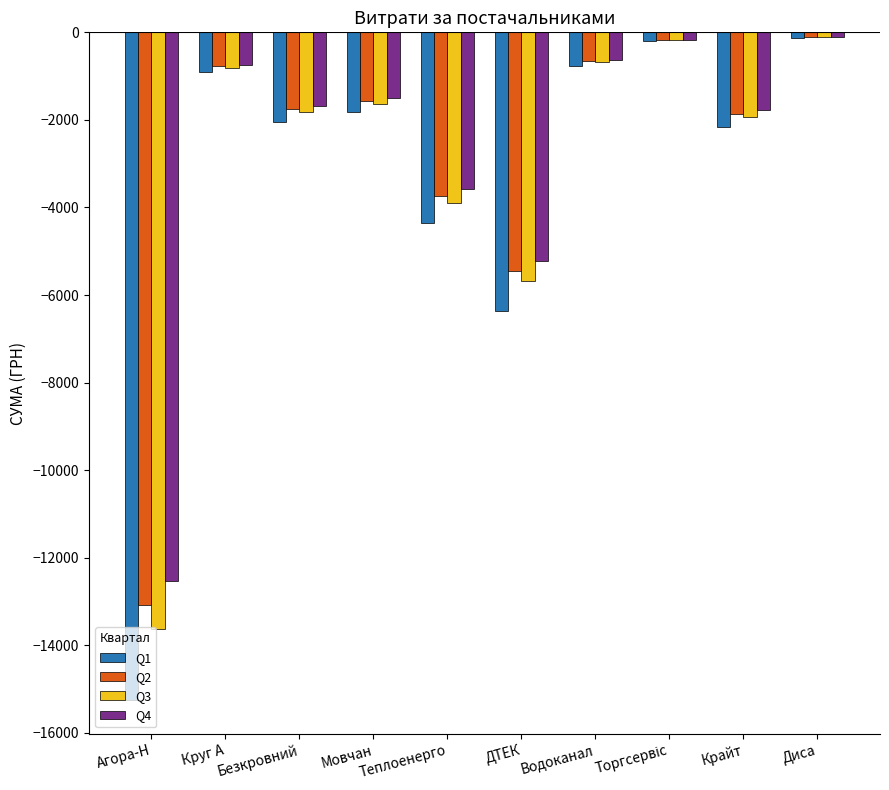

What is the sum of the Q1 values at Мовчан and Круг А?

-2722.7